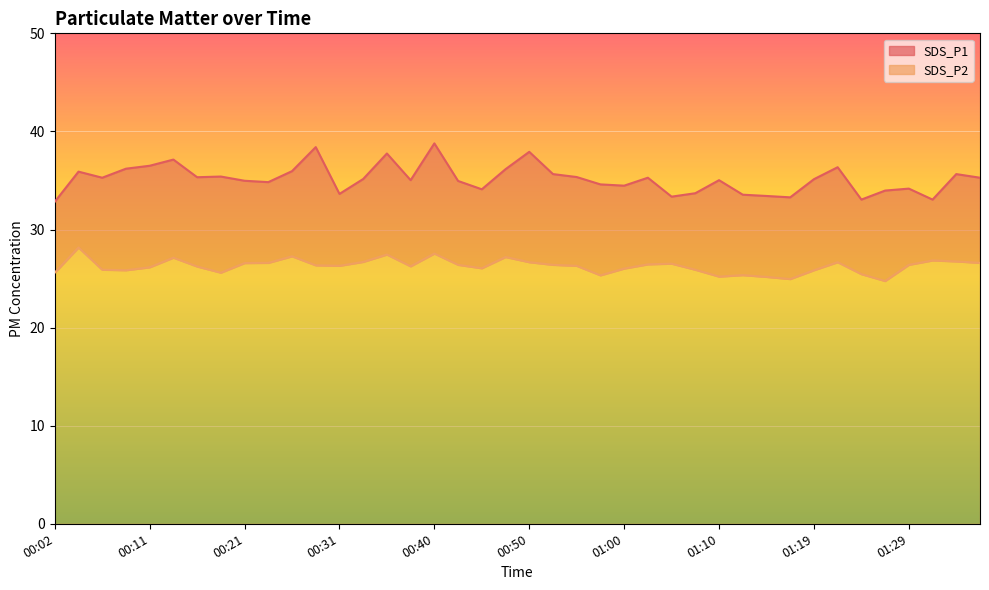

What is the average value of the SDS_P2 series?

26.3